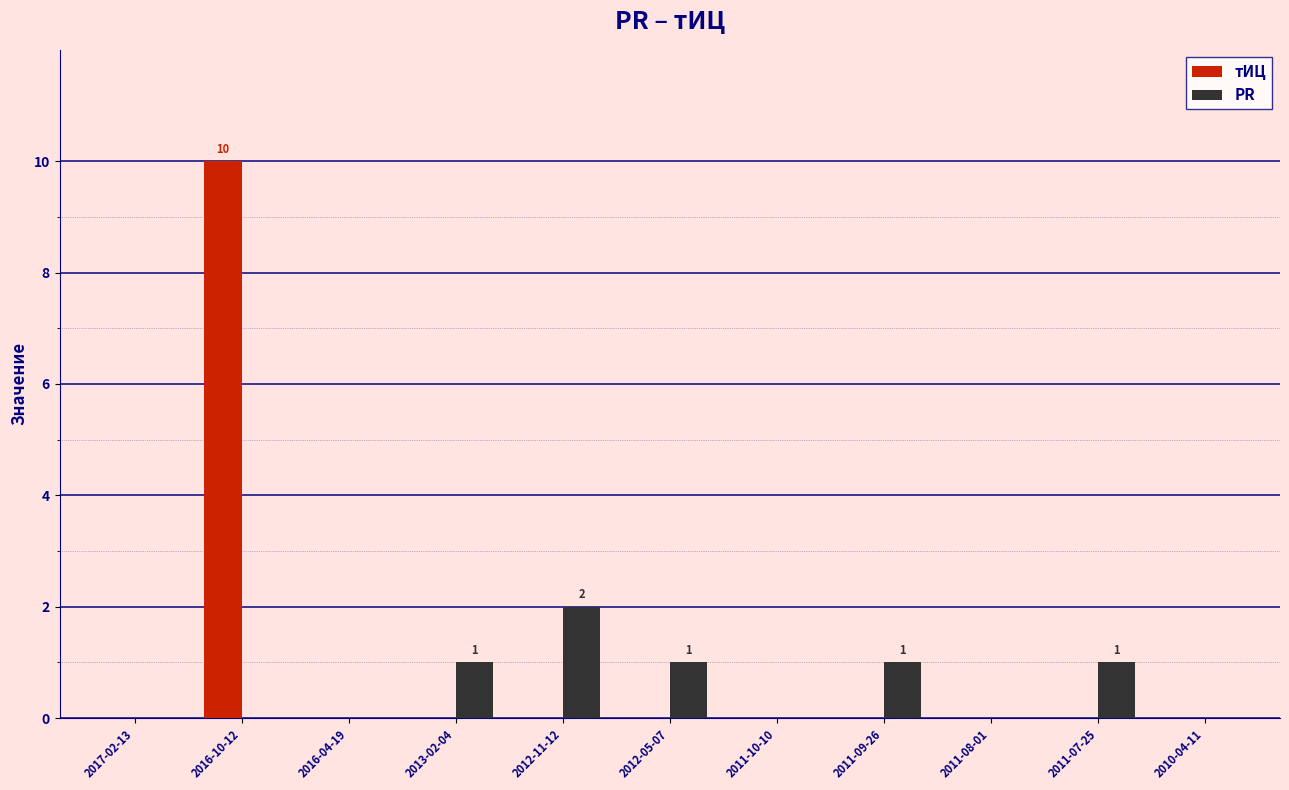

What is the maximum value for тИЦ?

10